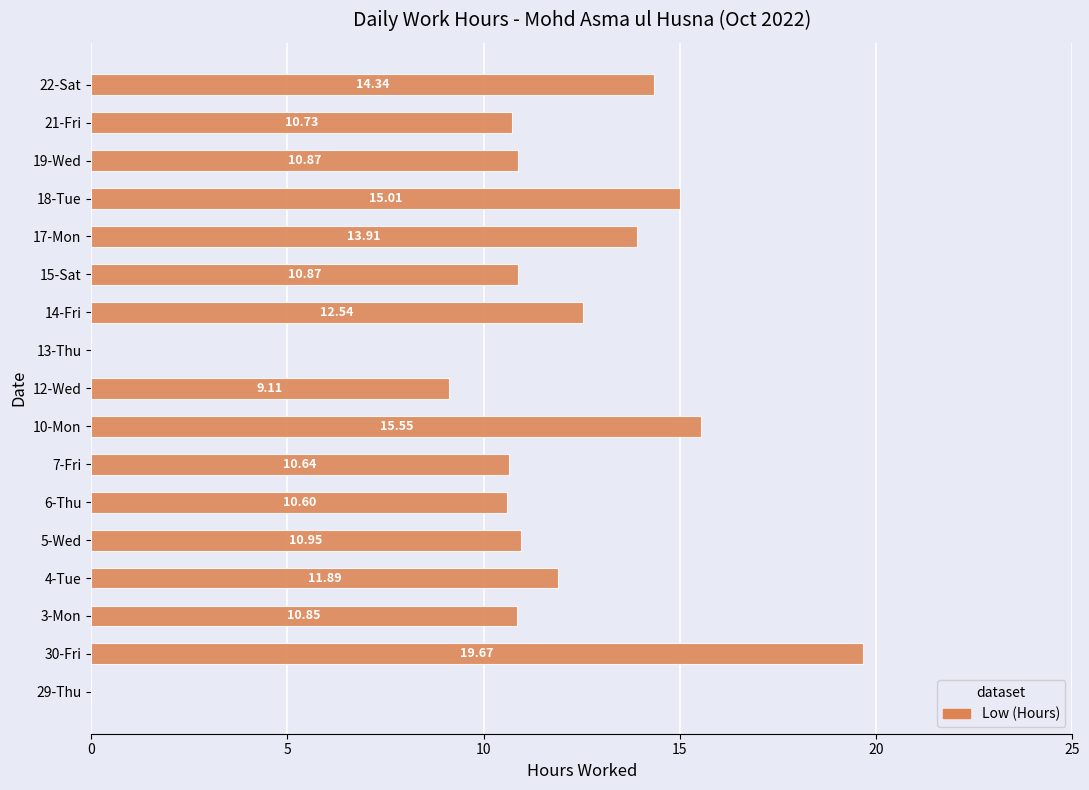

Between 6-Thu and 19-Wed, which is larger?

19-Wed